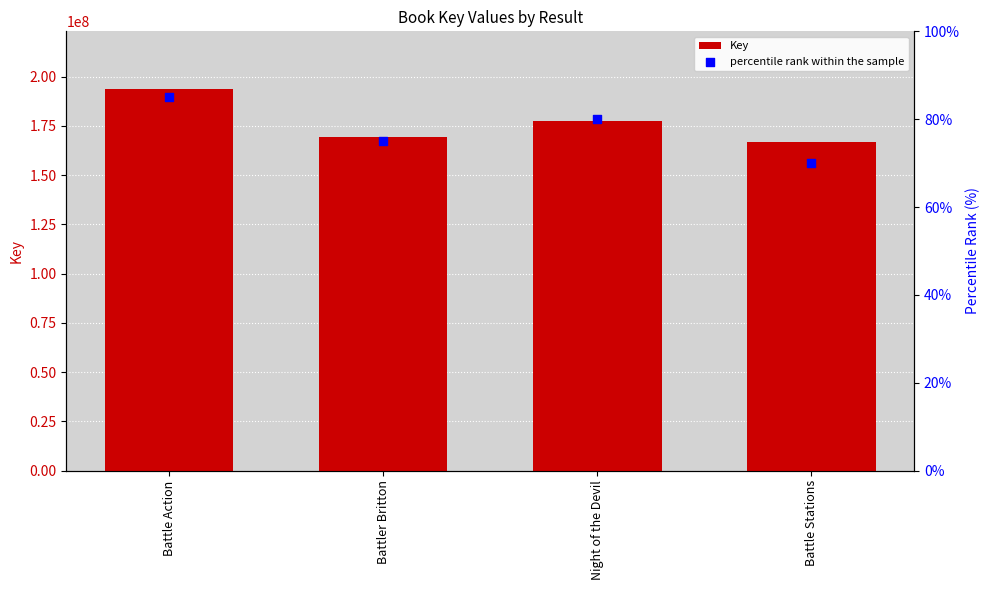

Which series has the widest spread of Y values?

Key